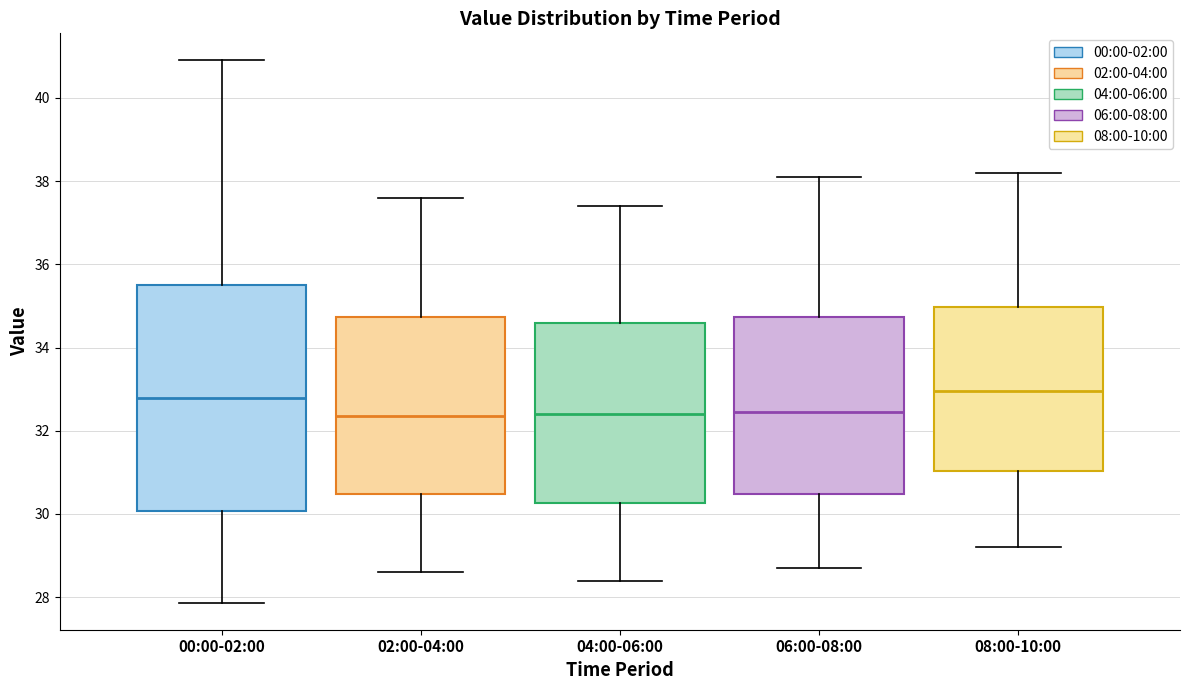

Where is the upper edge of the box for 00:00-02:00 on the y-axis? The values are not printed on the chart, so give them approximately, as read against the axis.

35.6